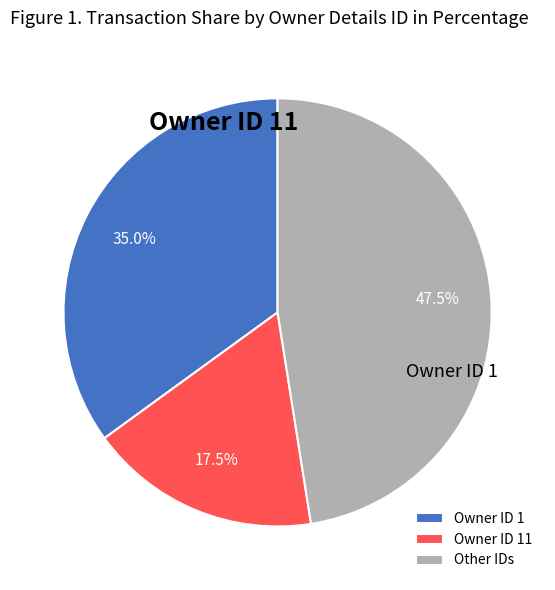

Is the sum of Other IDs and Owner ID 1 greater than half?

Yes